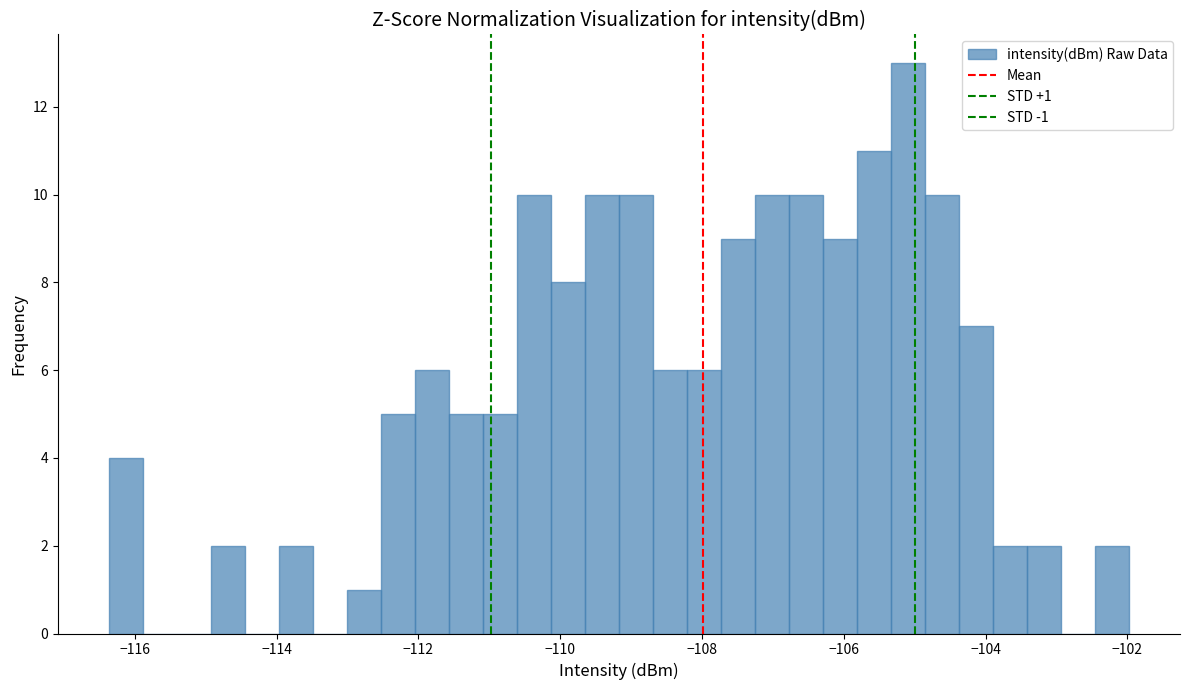

Read against the x-axis, roughly where is the centre of the tallest bar?

-105.0